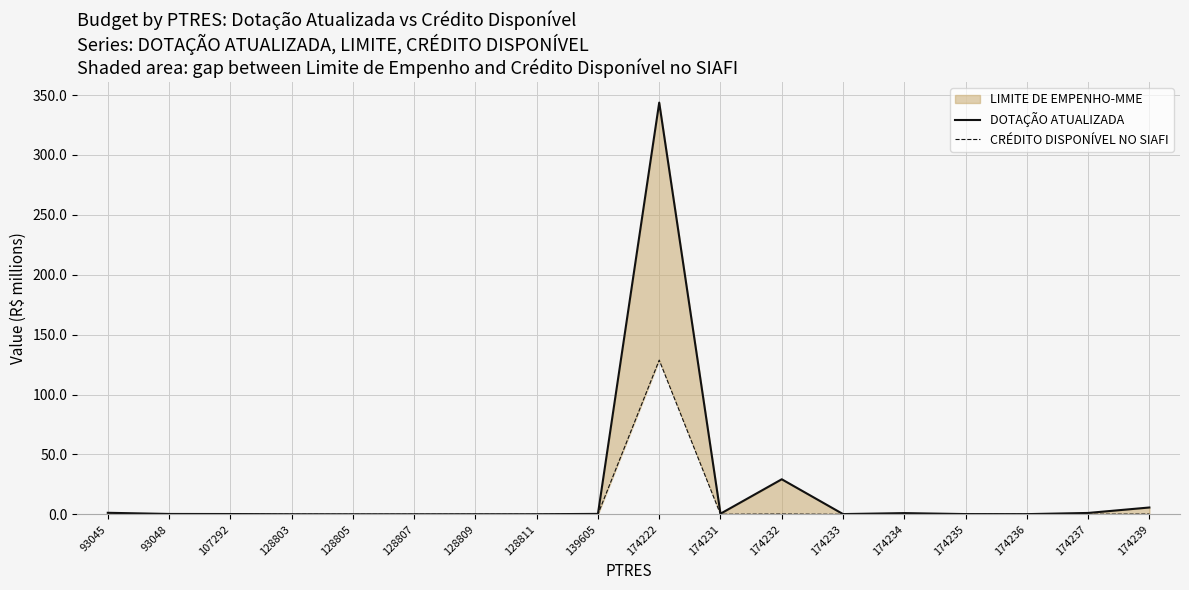

How many interior local valleys does the DOTAÇÃO ATUALIZADA series have?

4